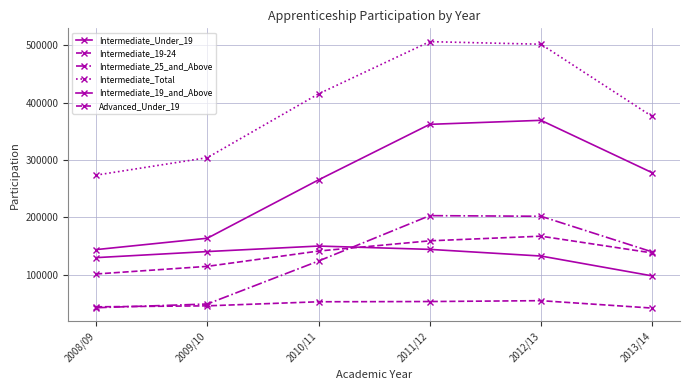

What value does the Intermediate_25_and_Above series have at 2011/12, to the nearest 100?

203000